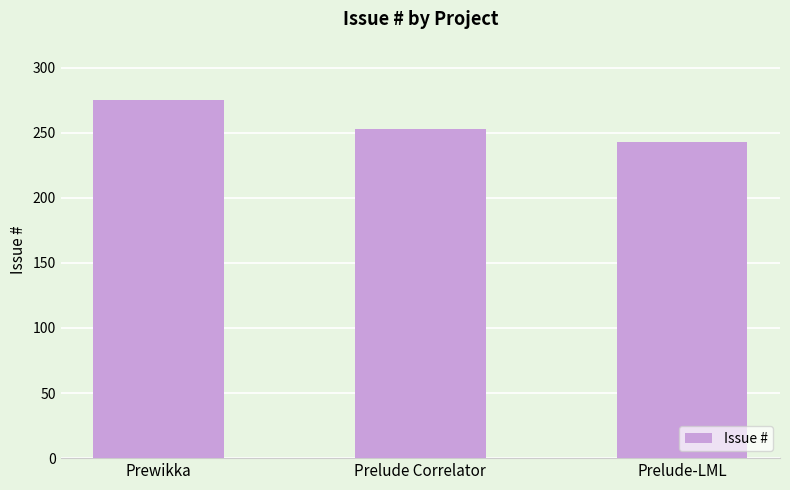

Count the values in the range 243 to 275.

3